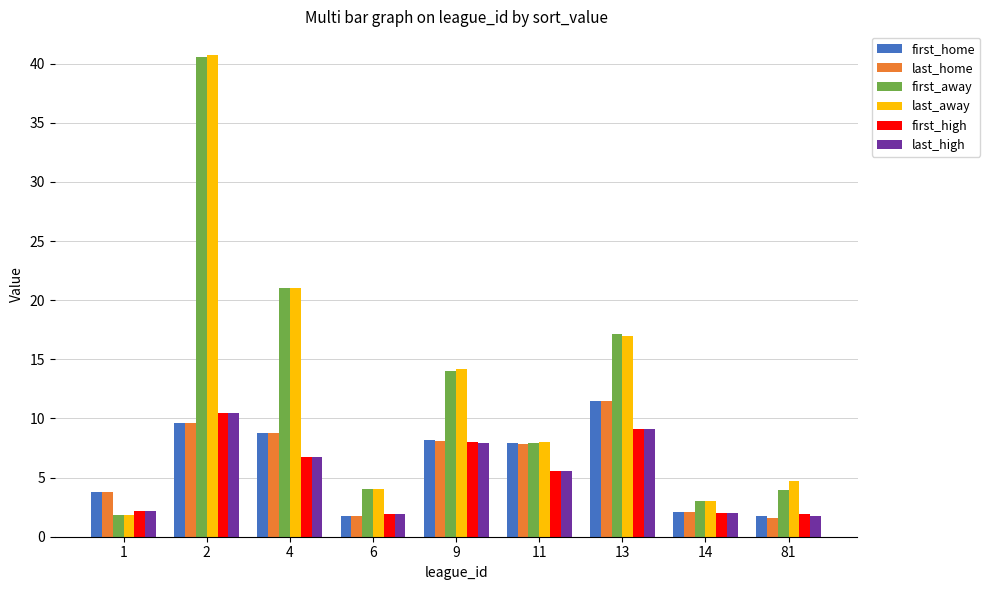

How many bars are there in total?

54